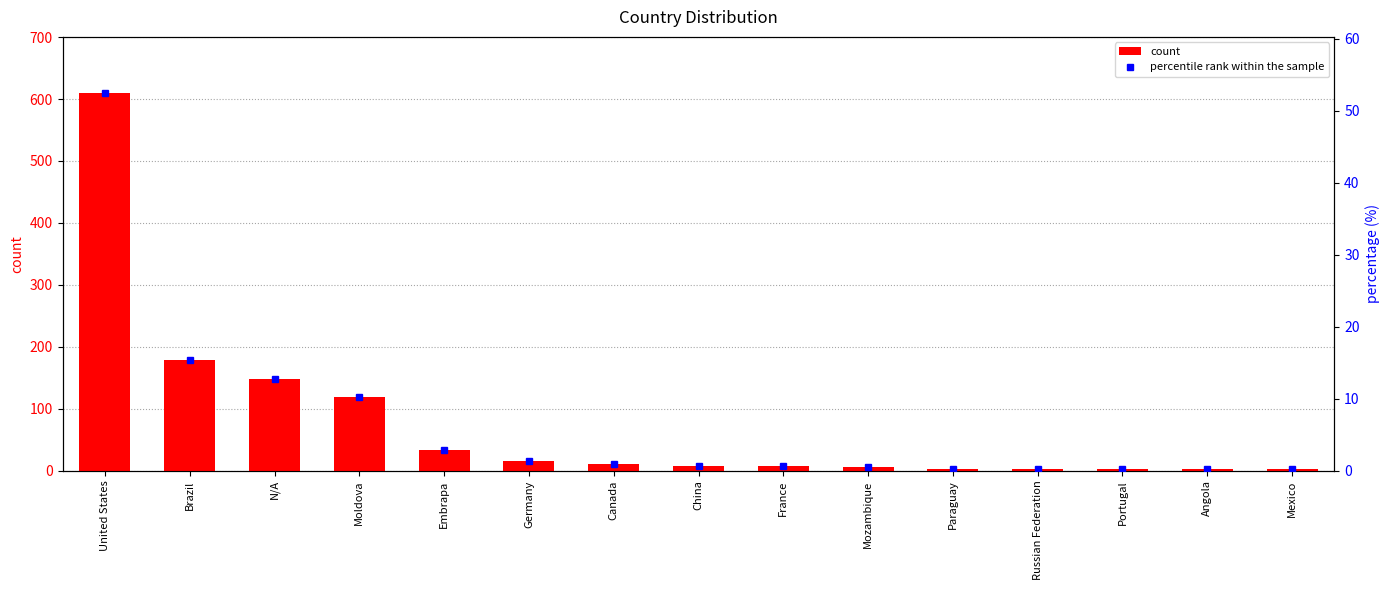

List the labels in order of percentile rank within the sample value, largest first.

United States, Brazil, N/A, Moldova, Embrapa, Germany, Canada, China, France, Mozambique, Paraguay, Russian Federation, Portugal, Angola, Mexico